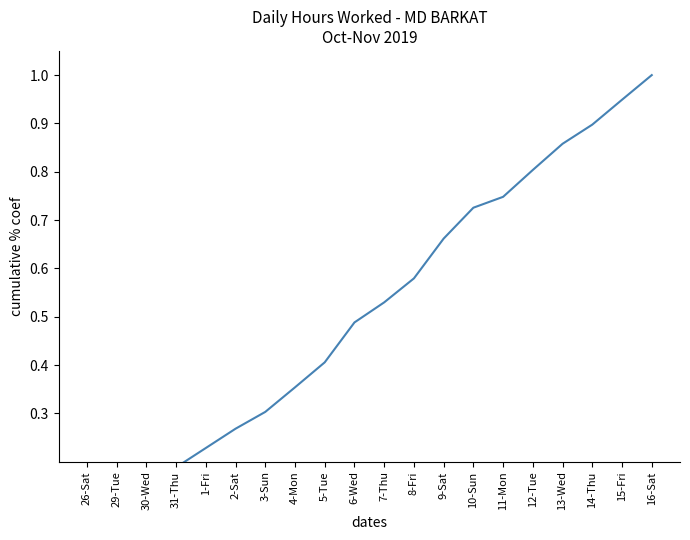

True or false: the data has more than 1 interior local peaks.

False